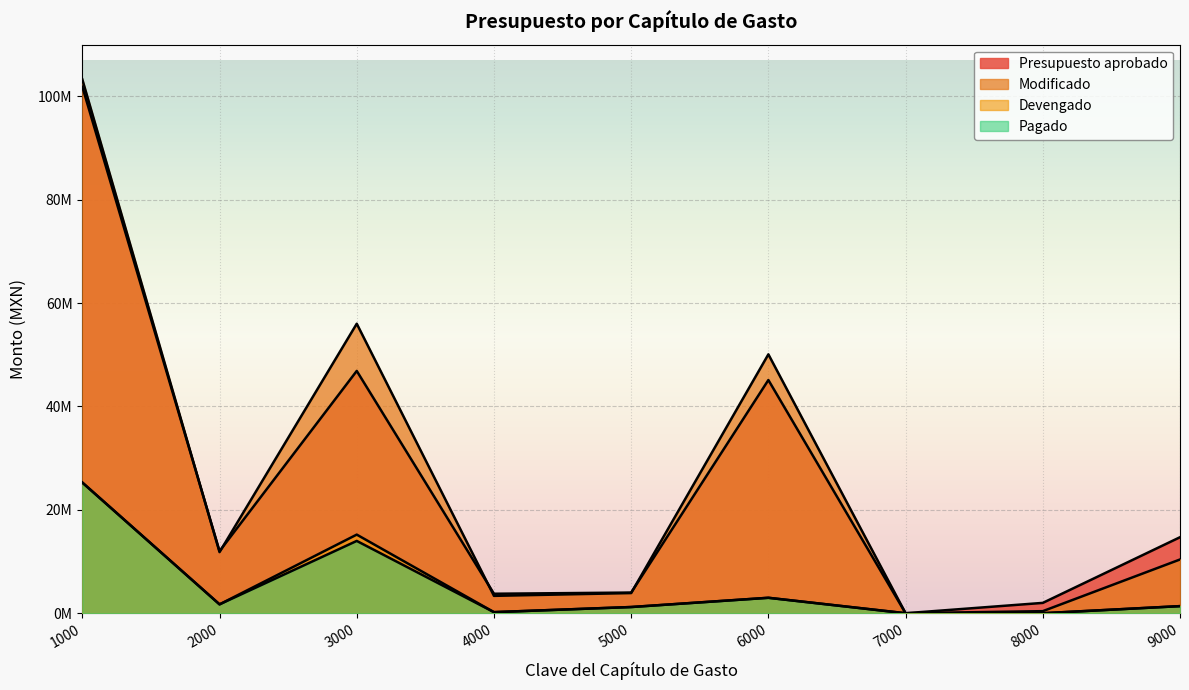

Rank the categories by Devengado value from highest to lowest.

1000, 3000, 6000, 2000, 9000, 5000, 4000, 7000, 8000